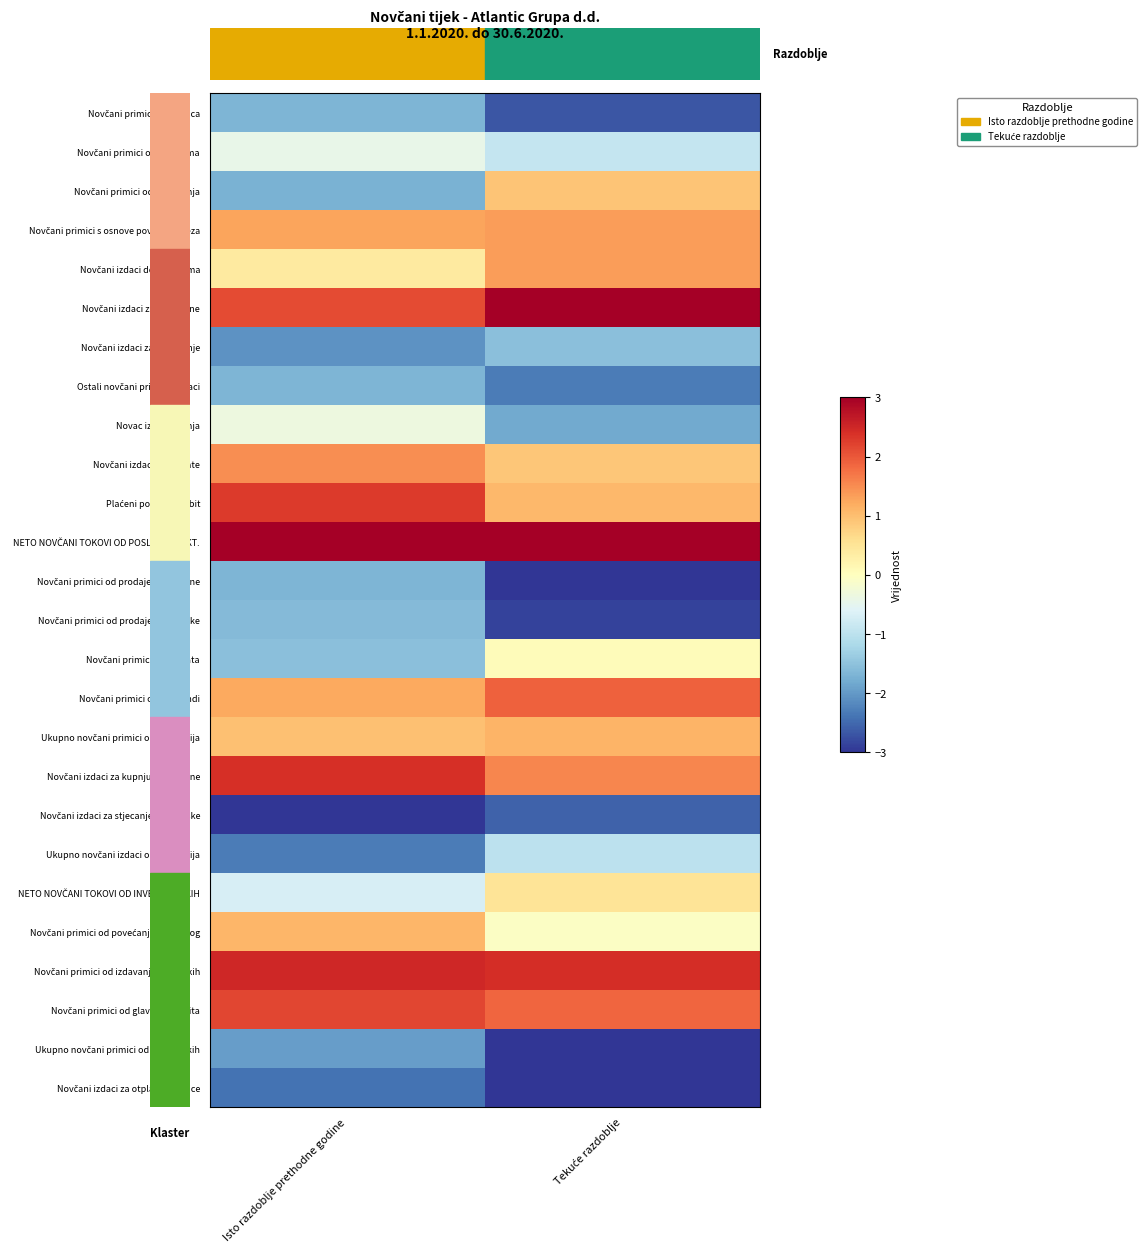

Count the number of data series in this chart.

26